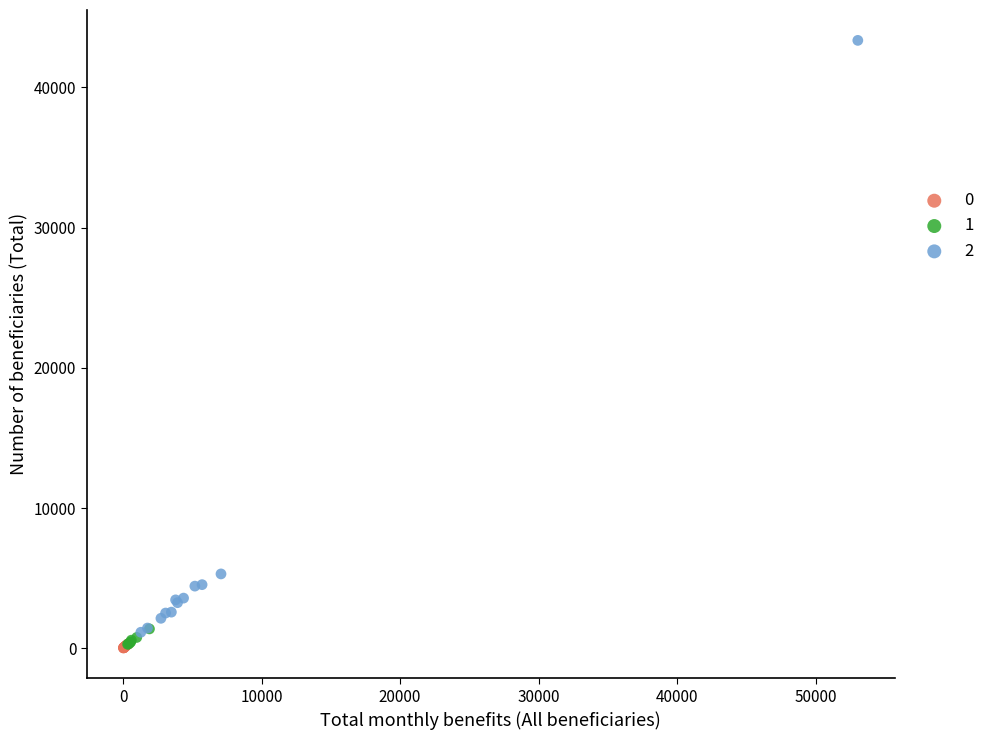

What are all the series names shown in the legend?

0, 1, 2